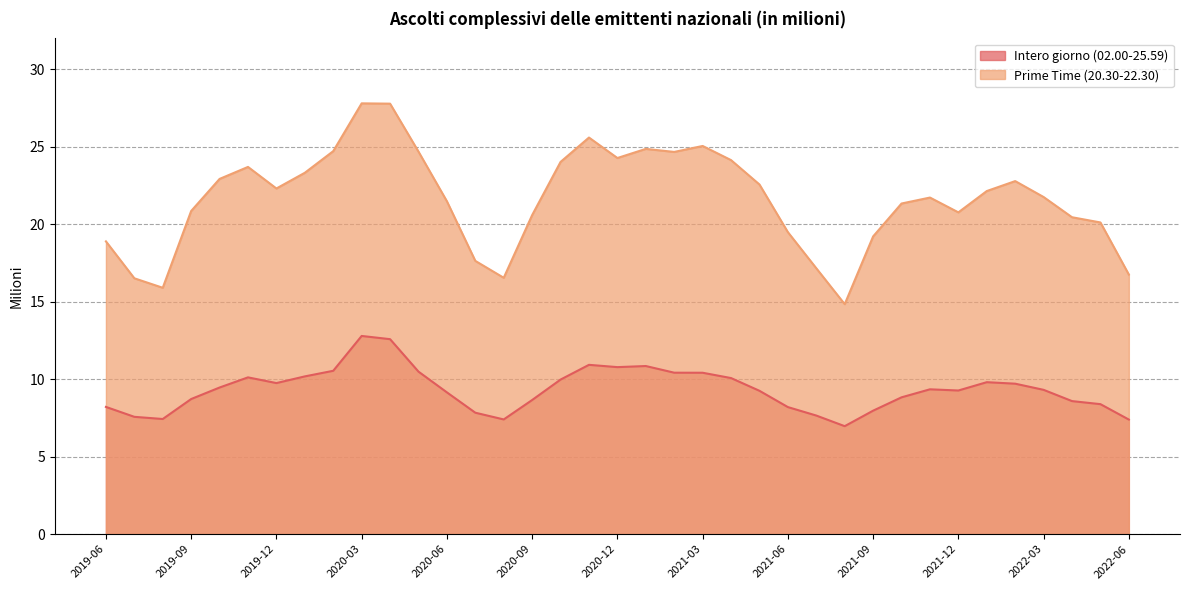

How many interior local peaks does the Prime Time (20.30-22.30) series have?

7